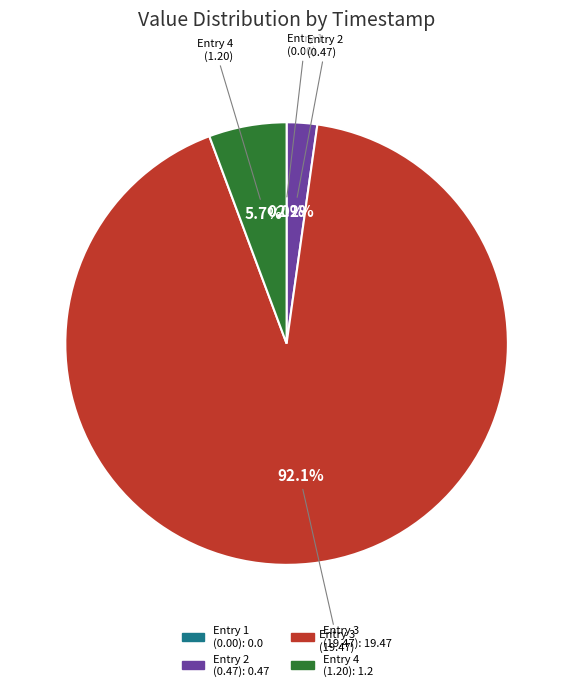

To the nearest percent, what portion does 2019-02-25T11:02:11.597Z represent?

92%